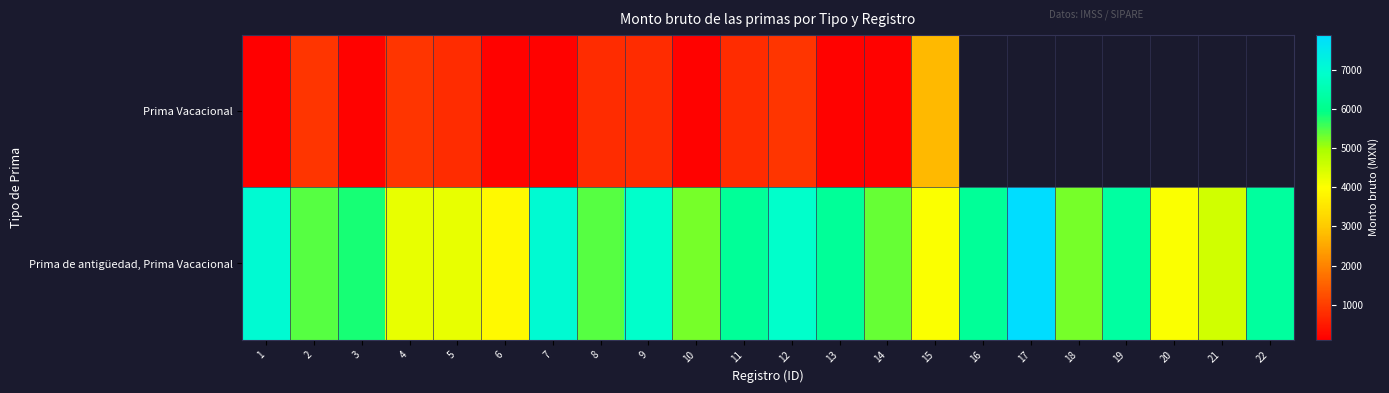

What is the sum of the Prima de antigüedad, Prima Vacacional values at 2 and 14?

10787.6